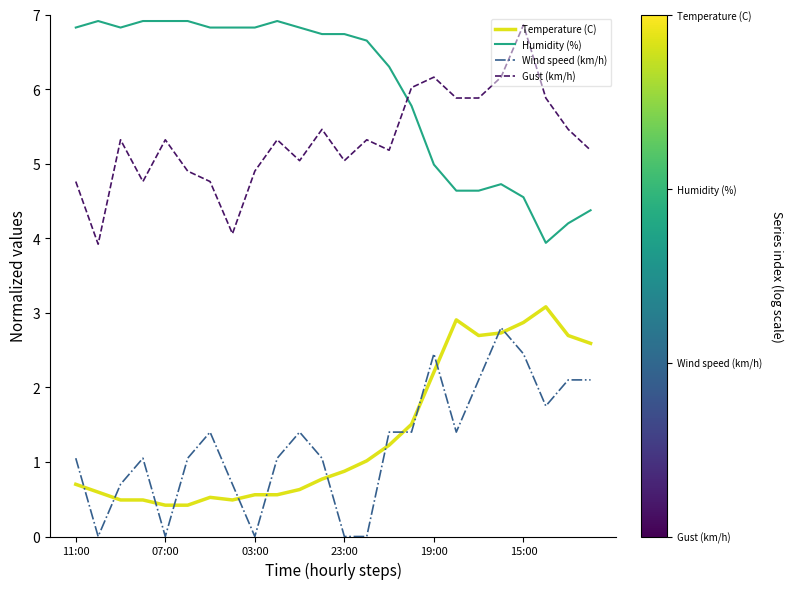

How many lines are shown in the chart?

4